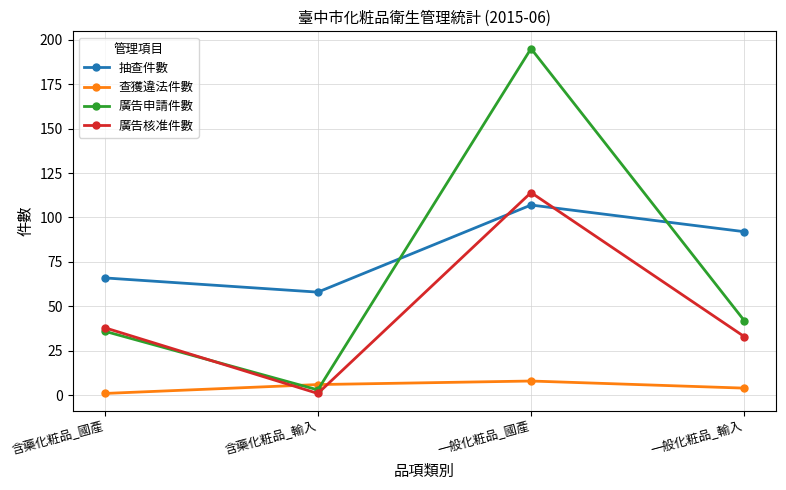

True or false: 廣告核准件數 has more than 1 points higher than both neighbors.

False